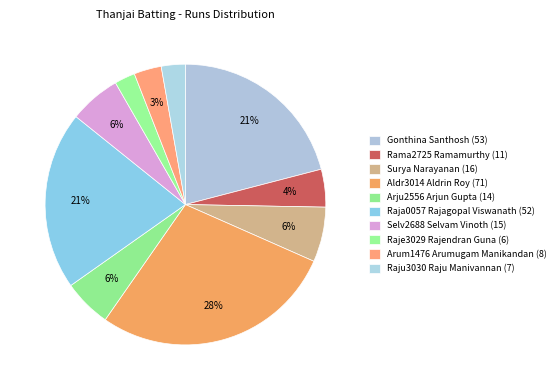

What percentage do Raje3029 Rajendran Guna (6) and Raju3030 Raju Manivannan (7) together represent?

5.1%